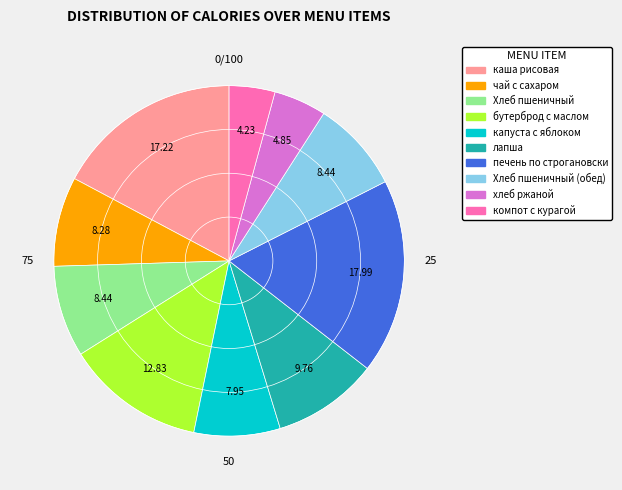

What is the ratio of the value at Хлеб пшеничный to the value at лапша?

0.9